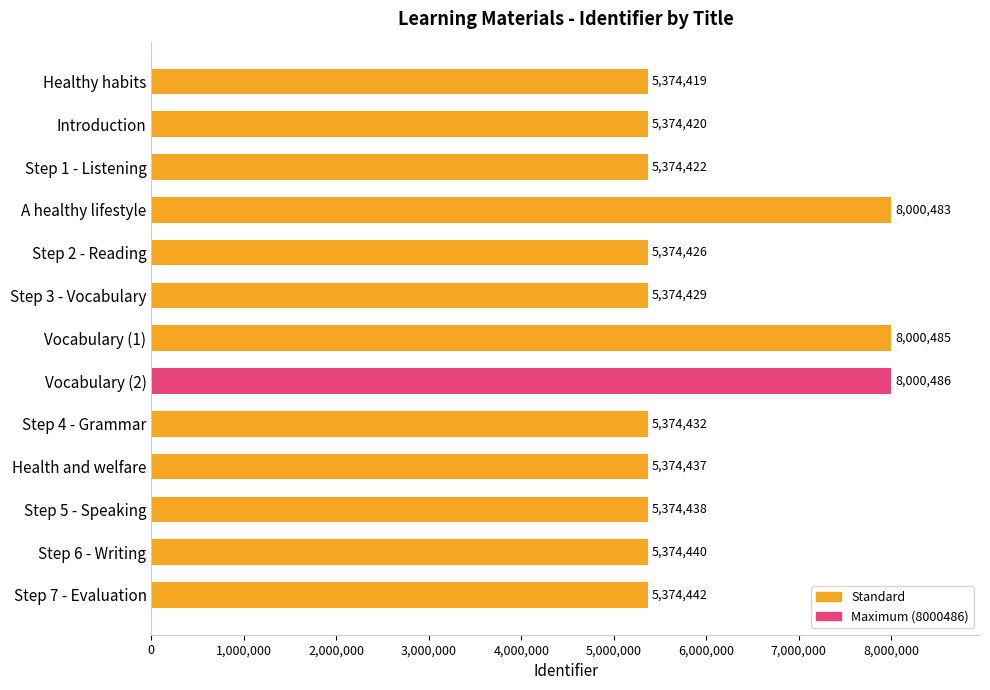

What is the maximum value shown in the chart?

8000486